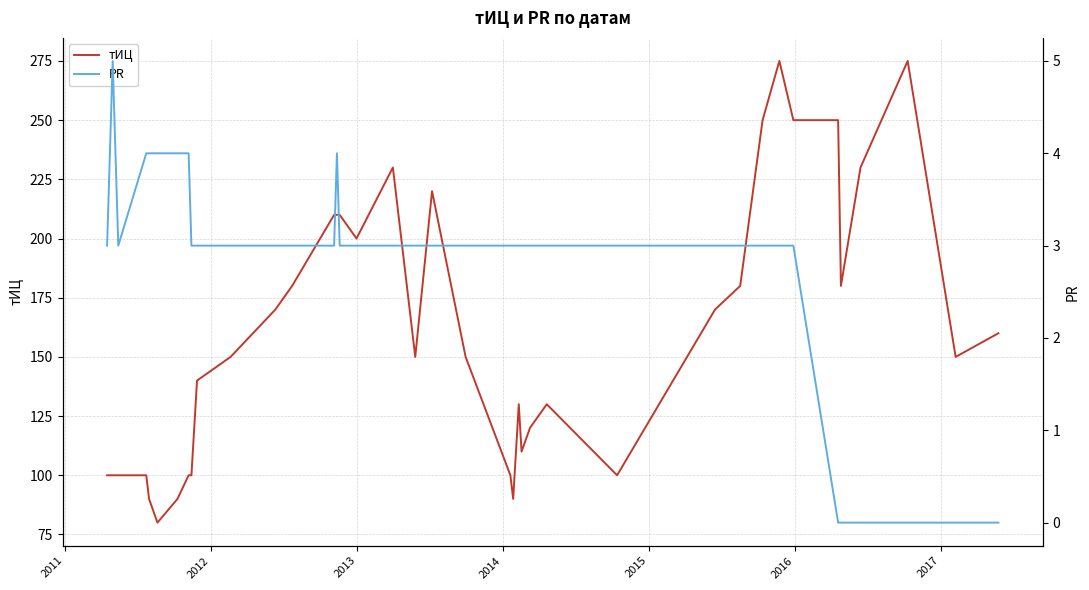

What is the lowest value of the тИЦ series?

80